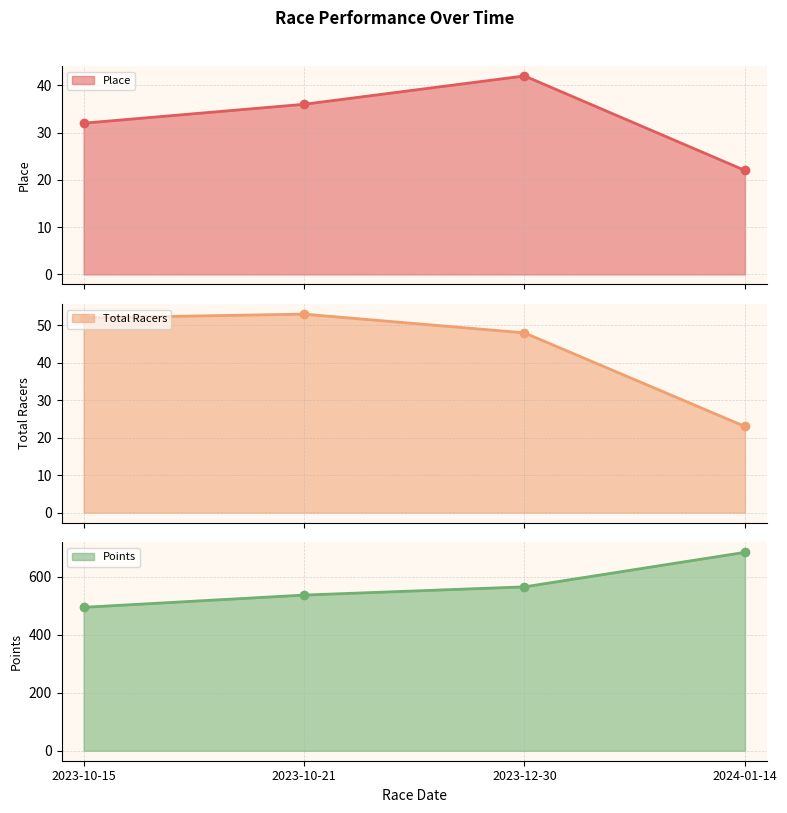

Does the chart have visible grid lines?

Yes